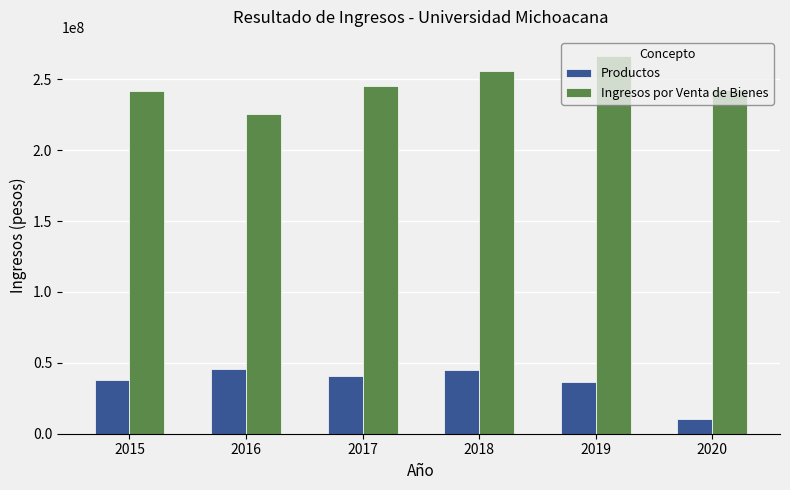

The value of Ingresos por Venta de Bienes at 2018 is 256054079.1. True or false?

True